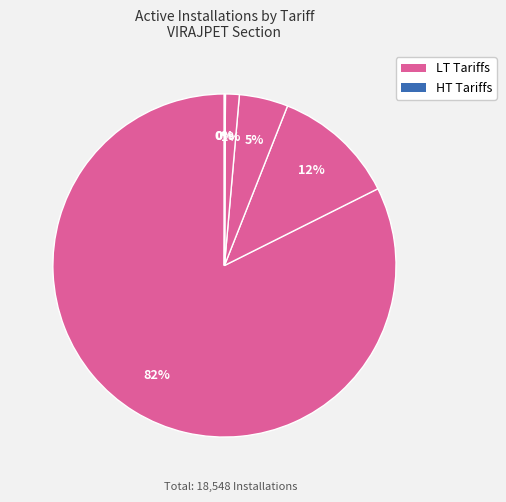

To the nearest percent, what is the average slice percentage?

17%